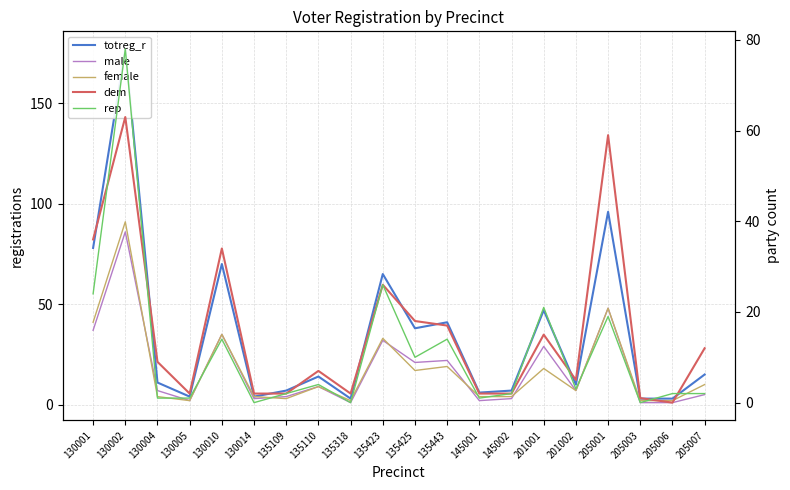

What is the value of the dem point at the 15th from the left?

15